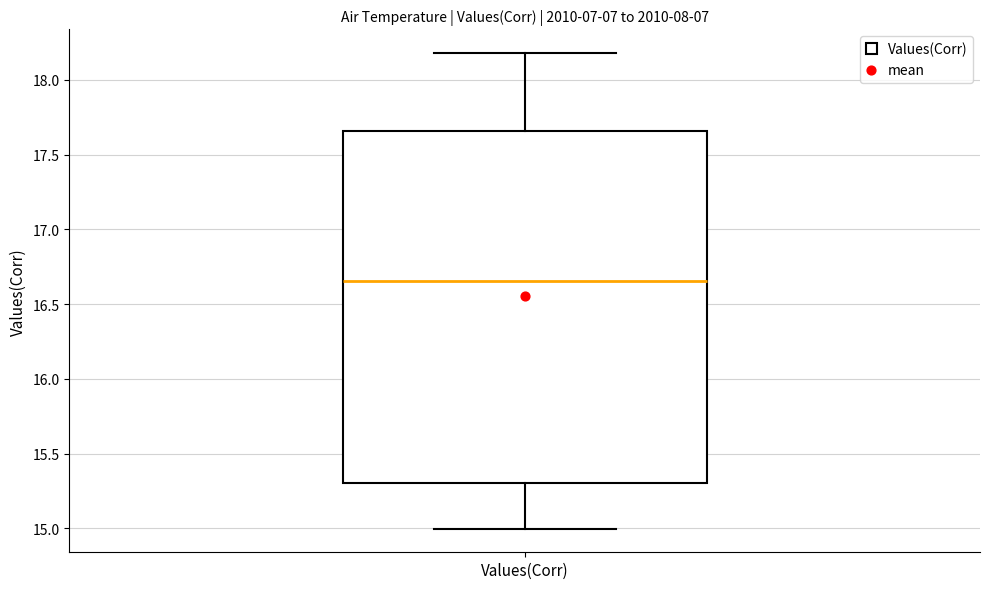

Transcribe this box plot: give where the median line is, the range the box spans, and where the two whiskers end, as read against the y-axis. The values are not printed on the chart, so give them approximately, as read against the axis.

median 16.65, box 15.30 to 17.65, whiskers 15.00 to 18.20